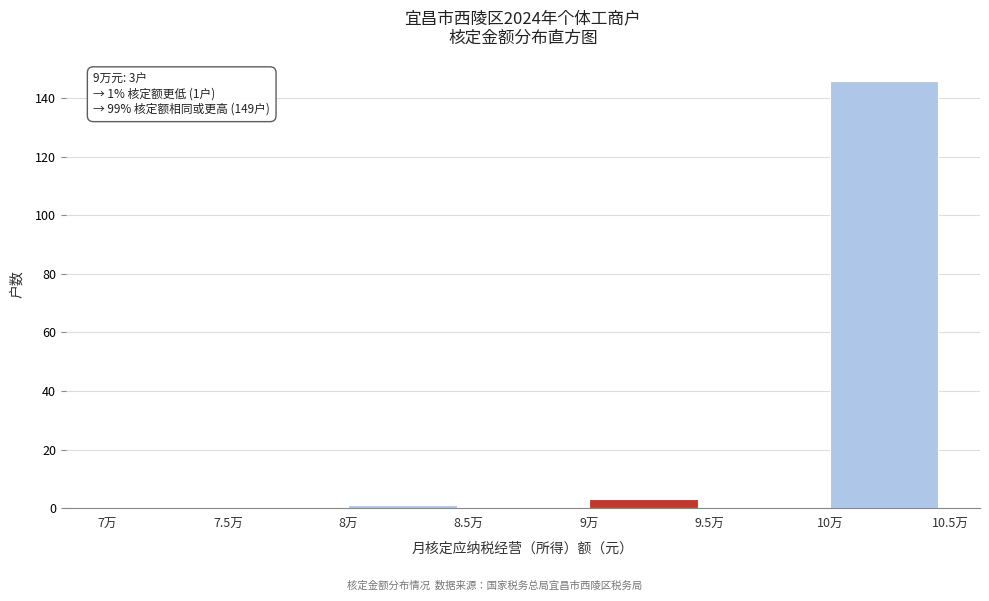

Reading left to right, list all the values displayed in this chart.

7万=0	7.5万=0	8万=1	8.5万=0	9万=3	9.5万=0	10万=146